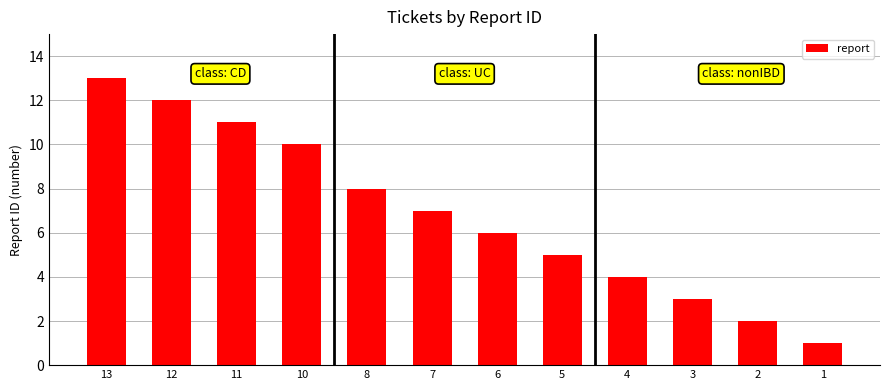

List the labels in order of value, largest first.

13, 12, 11, 10, 8, 7, 6, 5, 4, 3, 2, 1